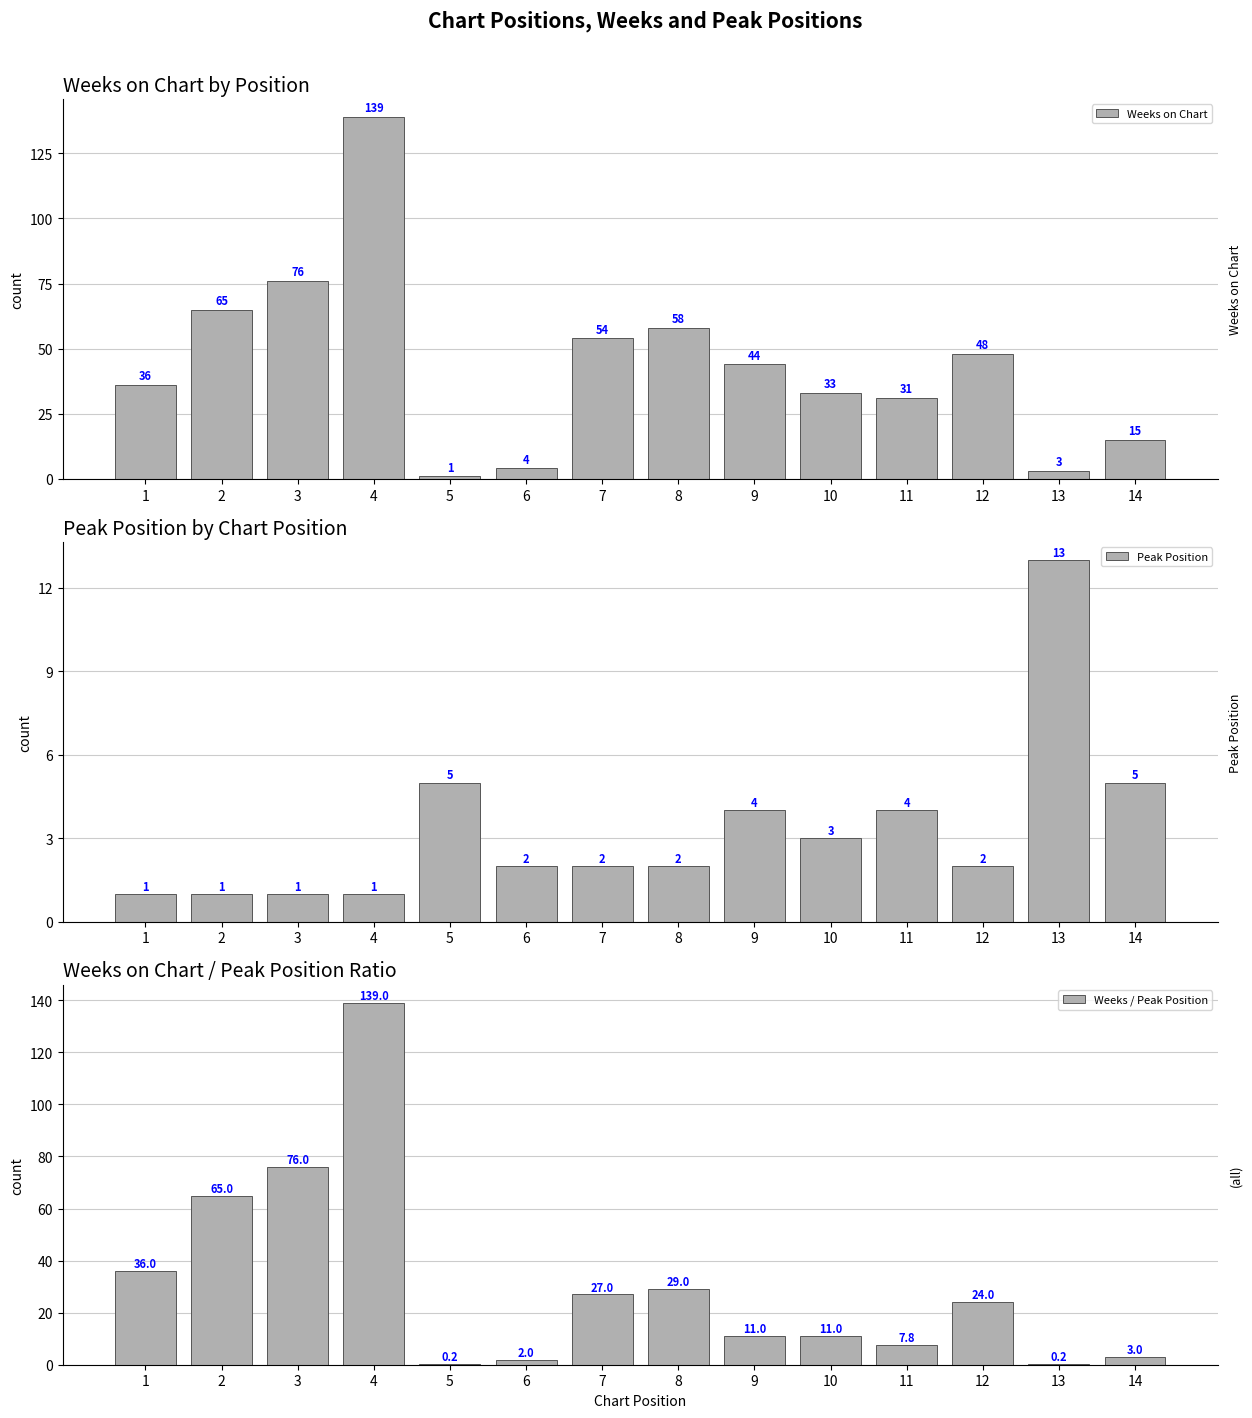

Which label corresponds to the largest value in the chart?

4